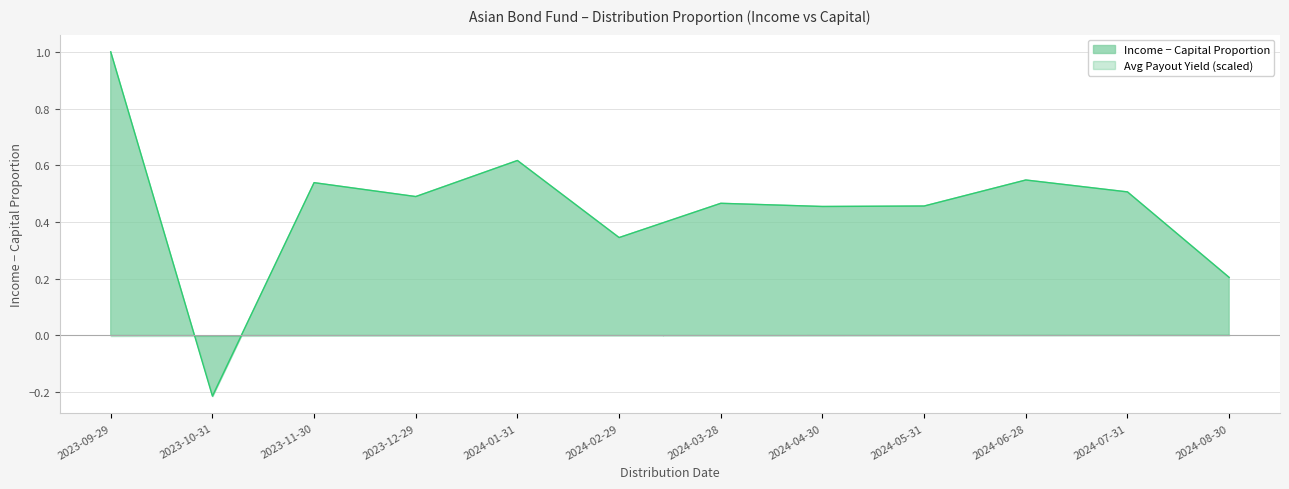

What is the sum of the Avg Payout Yield (since inception) values at 2024-06-28 and 2023-11-30?

0.1